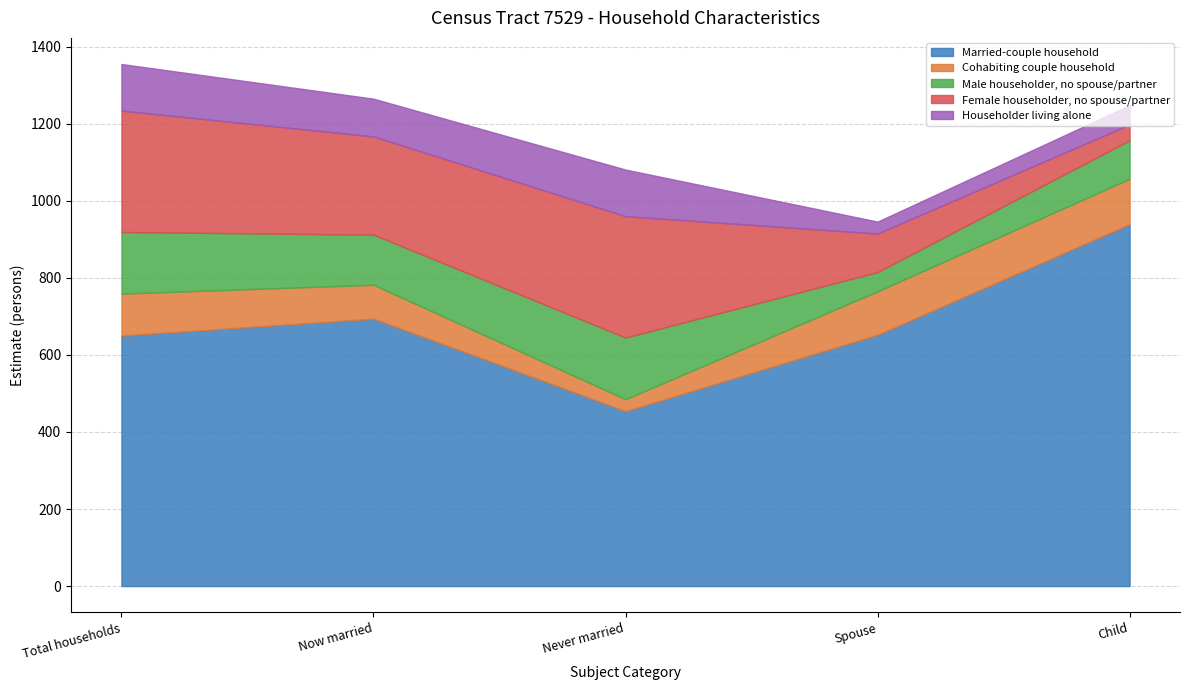

At which category does the chart reach its minimum across all series?

Never married